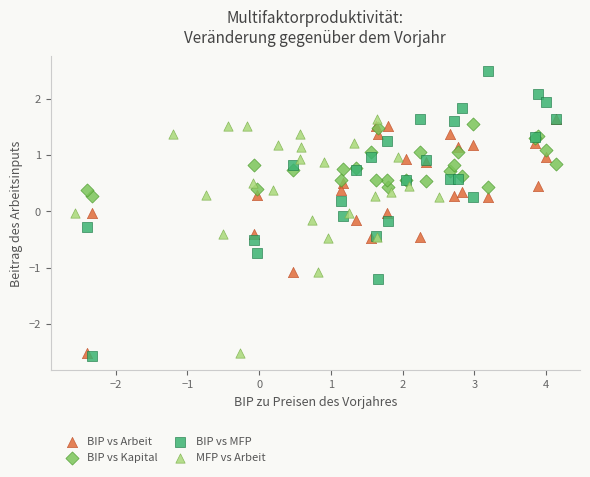

Which series reaches the maximum Y coordinate?

BIP vs MFP